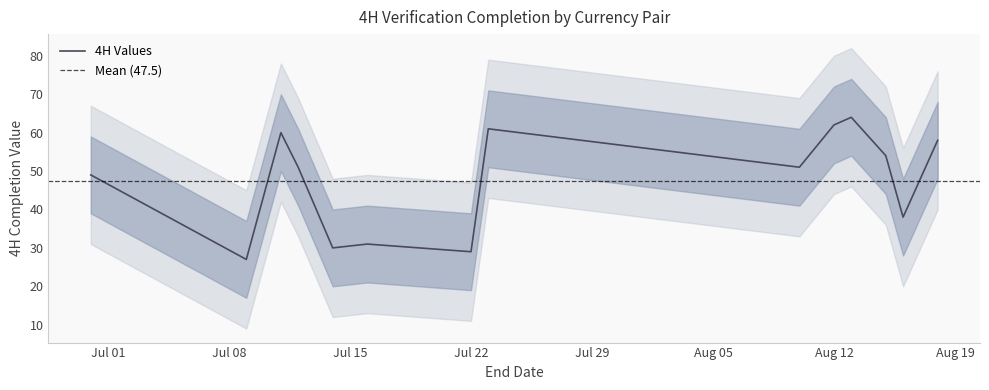

List the labels in order of value, smallest first.

2019-07-09, 2019-07-22, 2019-07-14, 2019-07-16, 2019-08-16, 2019-06-30, 2019-07-12, 2019-08-10, 2019-08-15, 2019-08-18, 2019-07-11, 2019-07-23, 2019-08-12, 2019-08-13